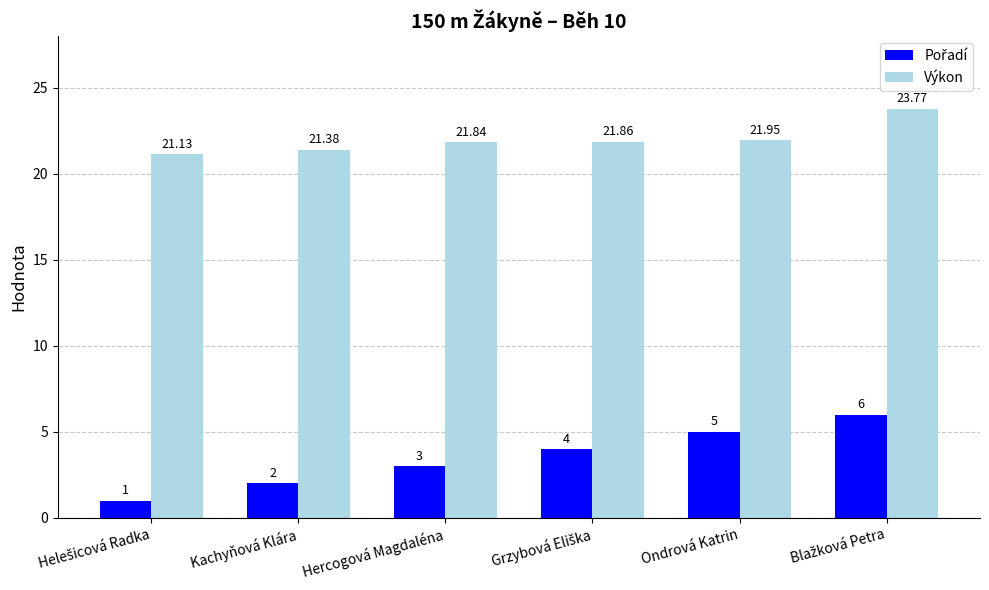

Which series has the largest total across all categories?

Výkon